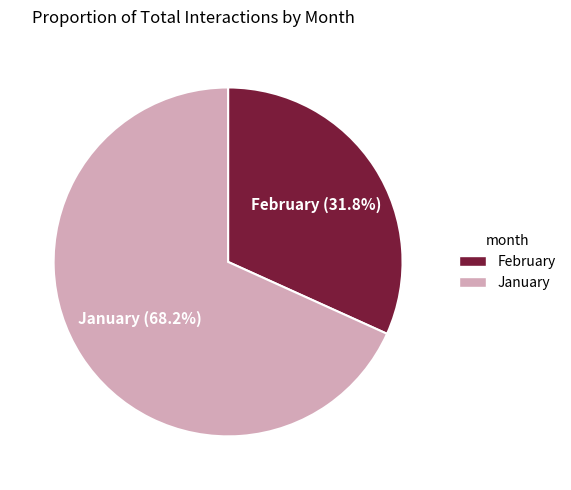

Which category has the biggest portion of the pie?

January